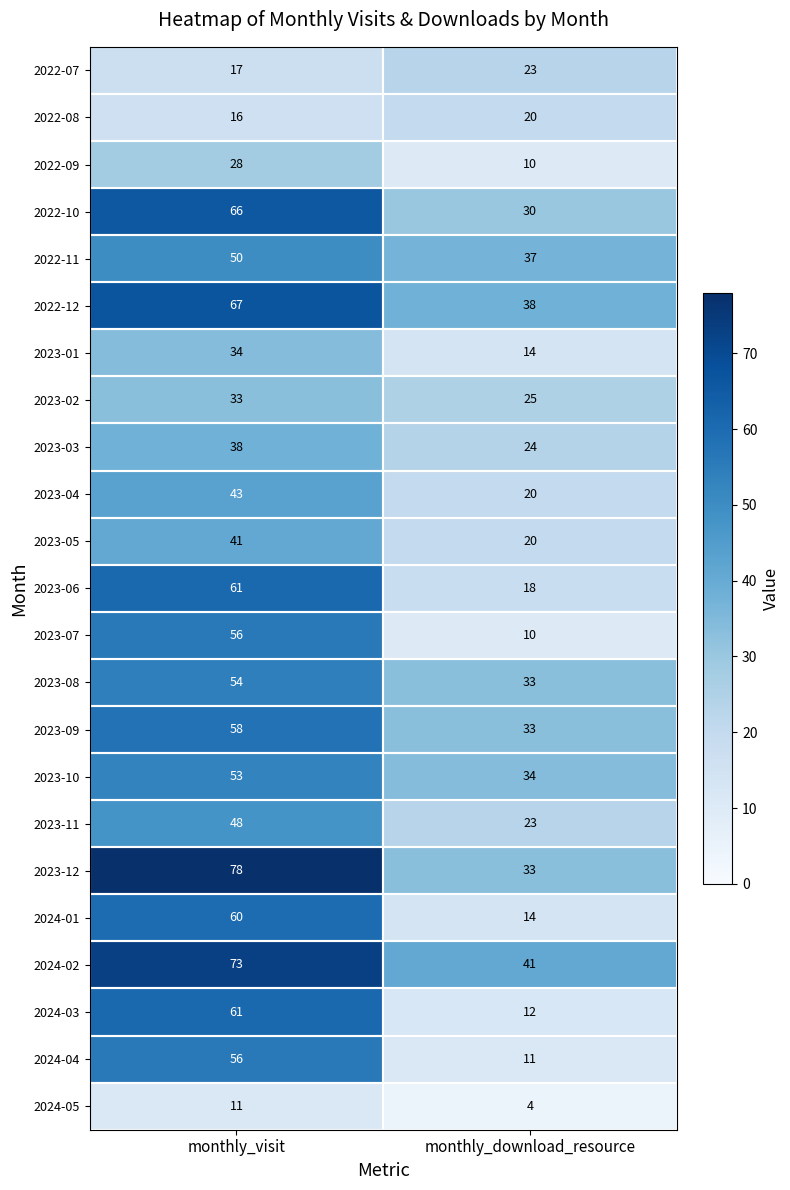

True or false: 2024-05 has a value of 4 at monthly_download_resource.

True